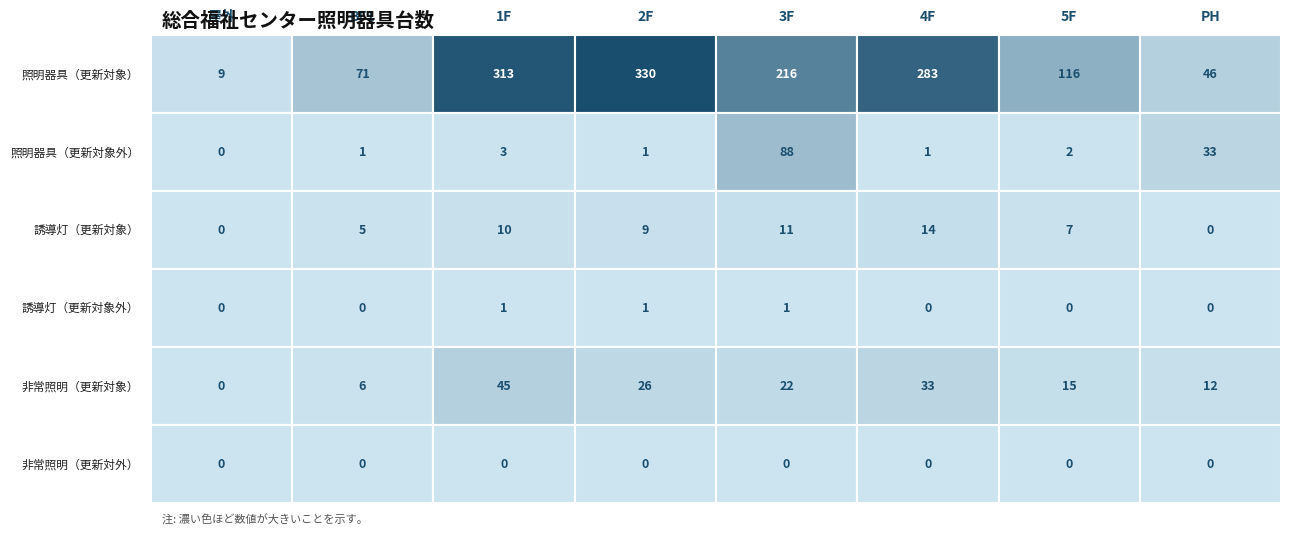

The value of 誘導灯（更新対象外） at 屋外 is 1. True or false?

False